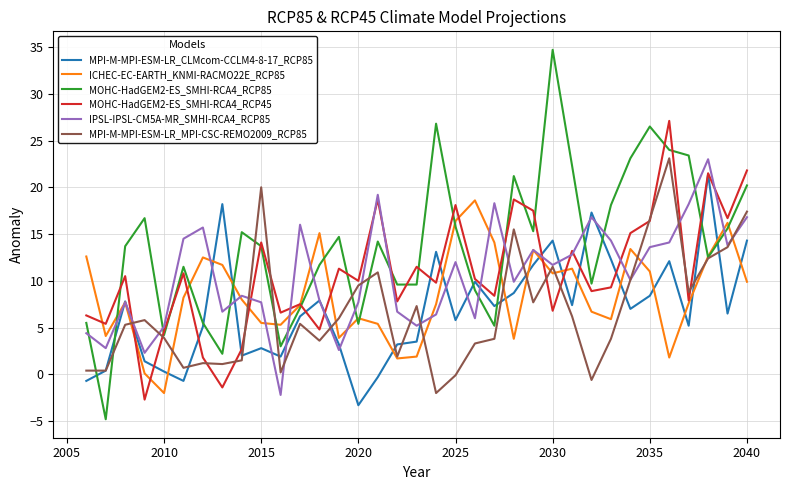

Which series has the largest range (max minus min)?

MOHC-HadGEM2-ES_SMHI-RCA4_RCP85